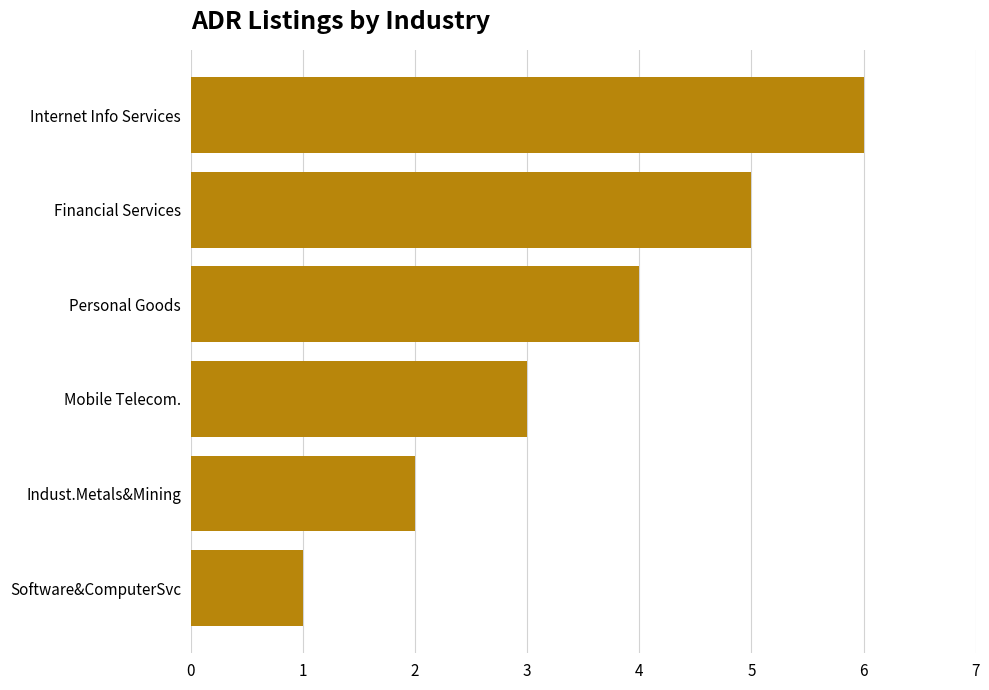

Where is the data nearest to the value 3?

Mobile Telecom.